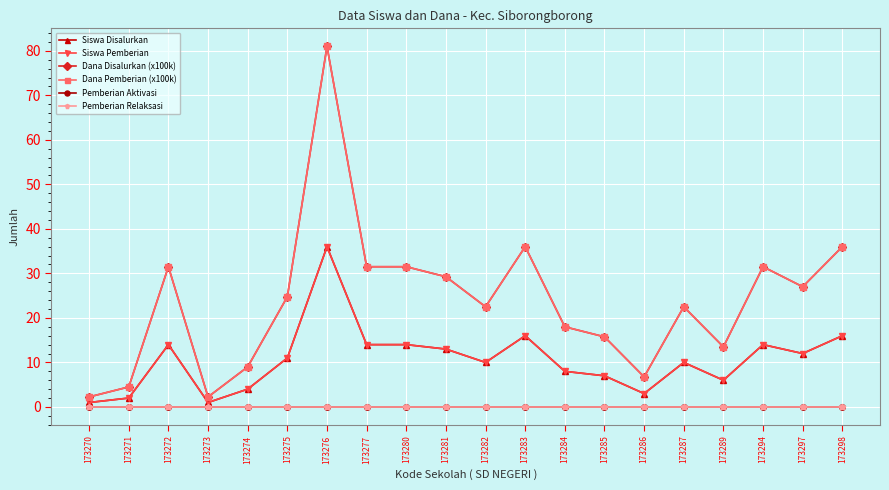

True or false: Dana Pemberian (x100k) and Dana Disalurkan (x100k) intersect in this chart.

False